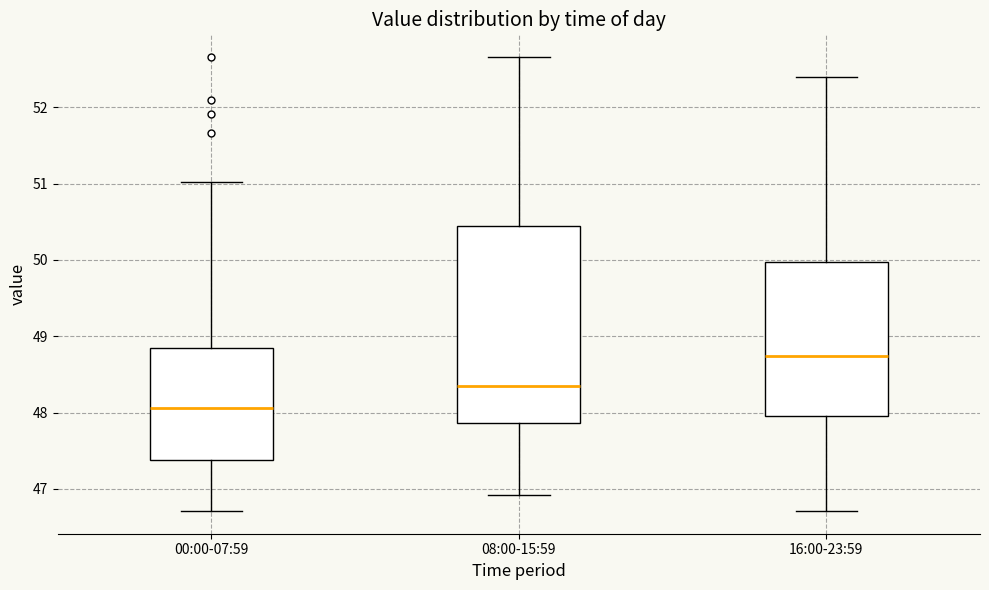

Which box's median line is the highest?

16:00-23:59